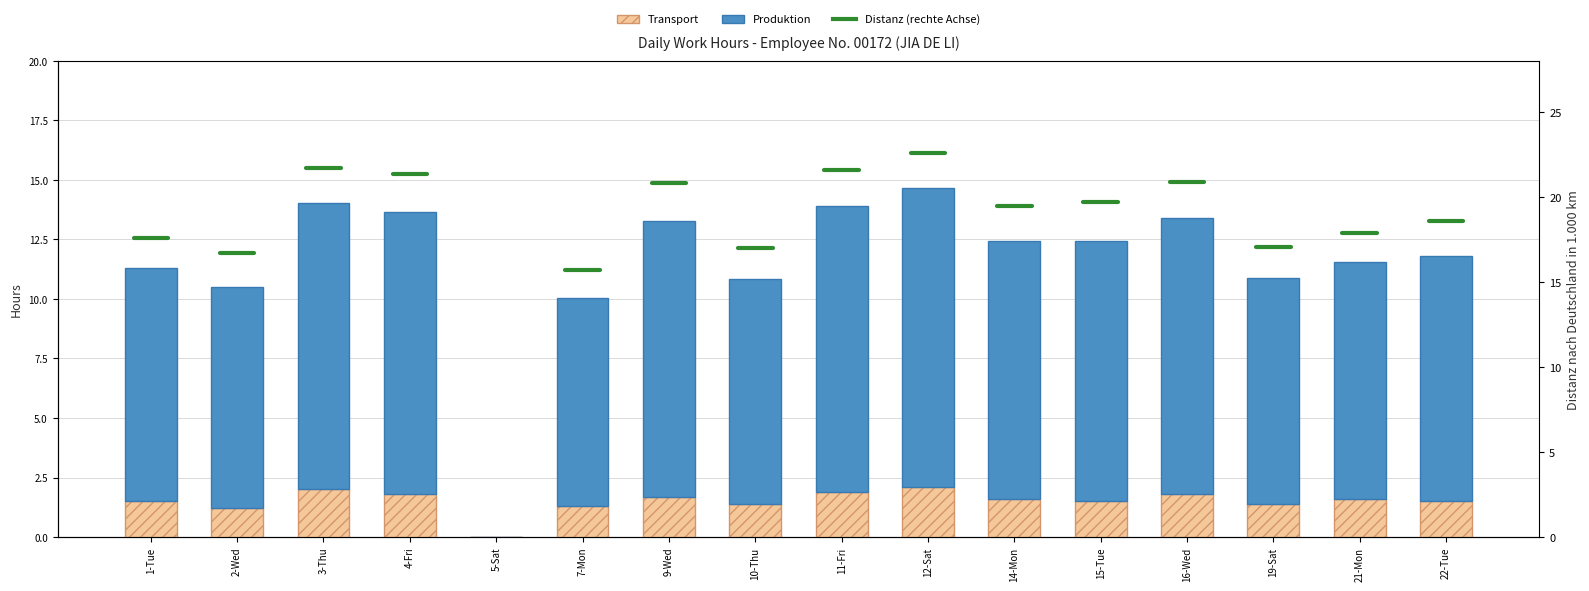

What is the value of the 4th bar from the left?

11.9